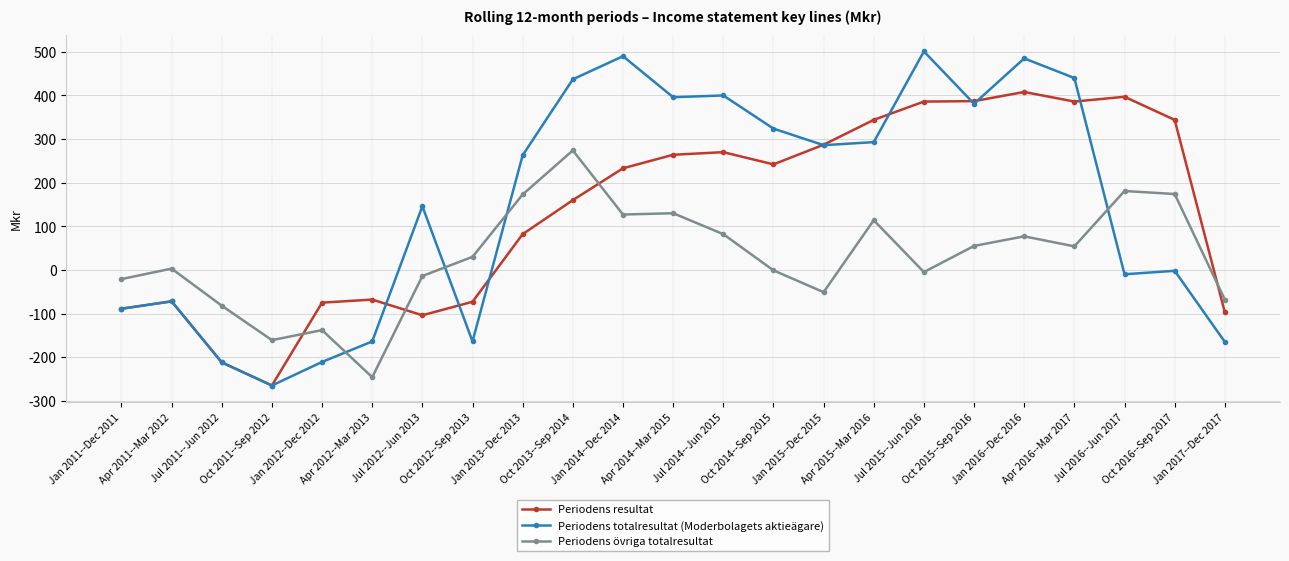

List the series in order of their peak value, lowest first.

Periodens övriga totalresultat, Periodens resultat, Periodens totalresultat (Moderbolagets aktieägare)